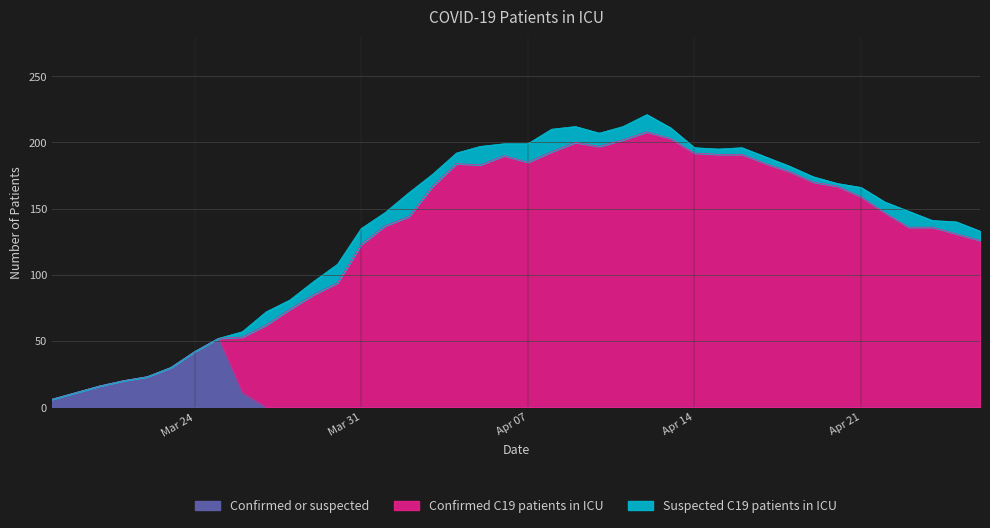

Between 2020-03-20 and 2020-04-20, which series saw the biggest shift?

Confirmed C19 patients in ICU